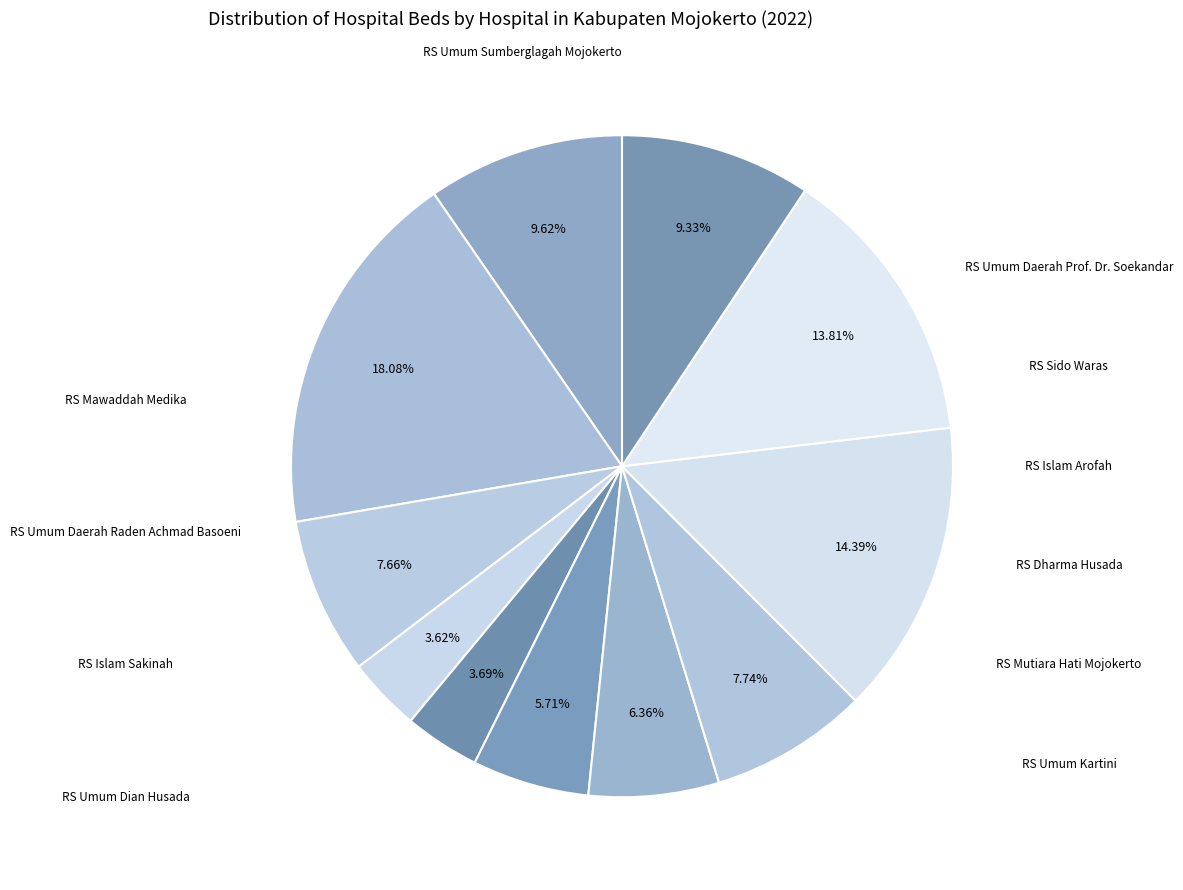

How many slices are in this pie chart?

11